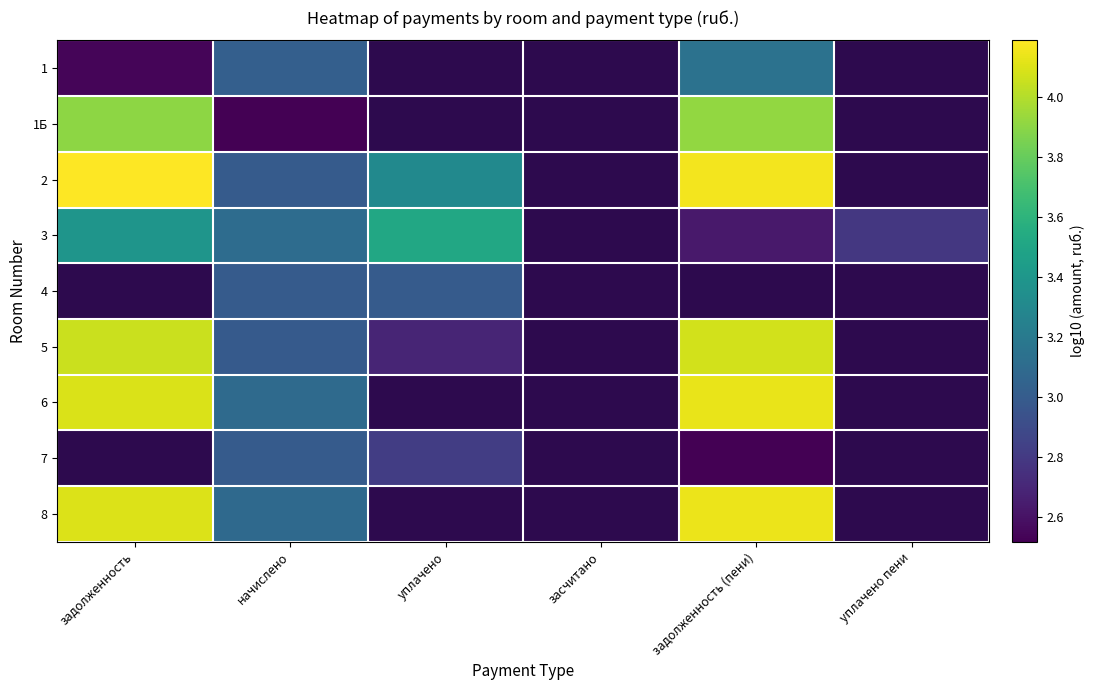

Is it true that 1Б equals 2.5 at начислено?

True